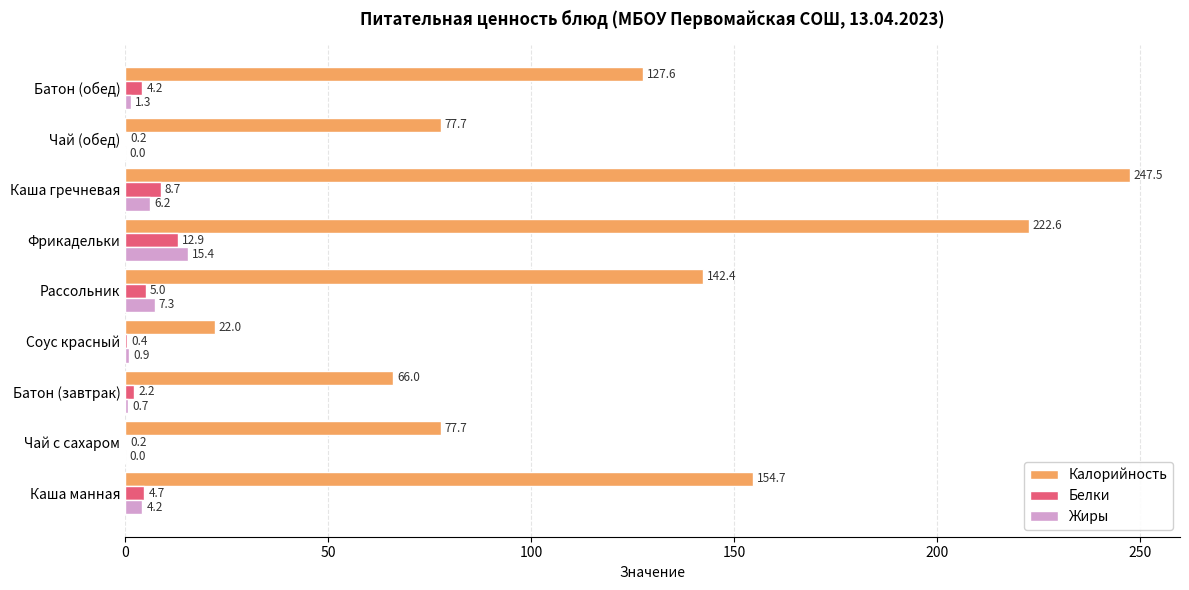

Which series changed the most between Фрикадельки and Батон (обед)?

Калорийность